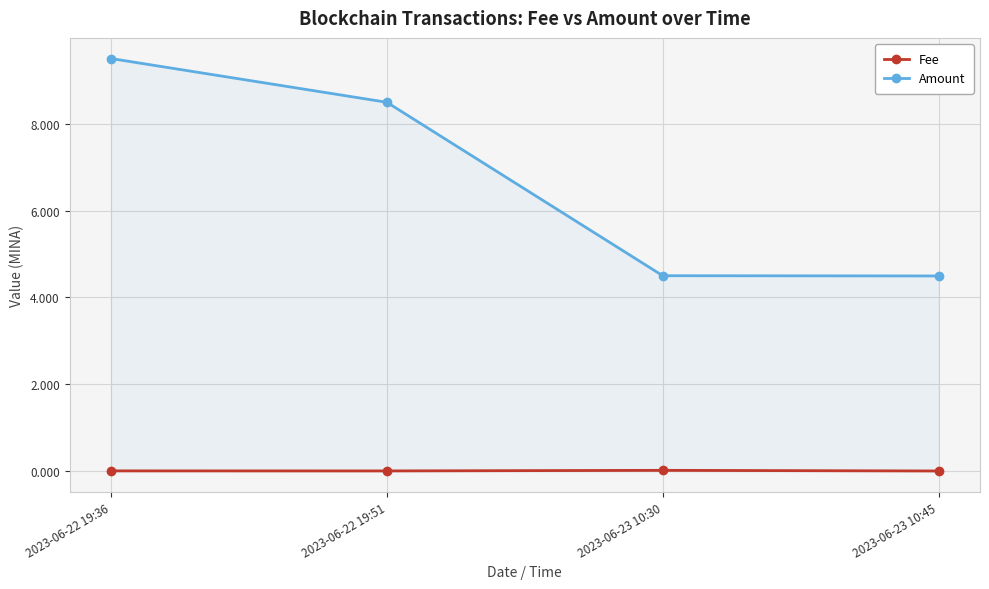

How many values in the Amount series are below 8?

2